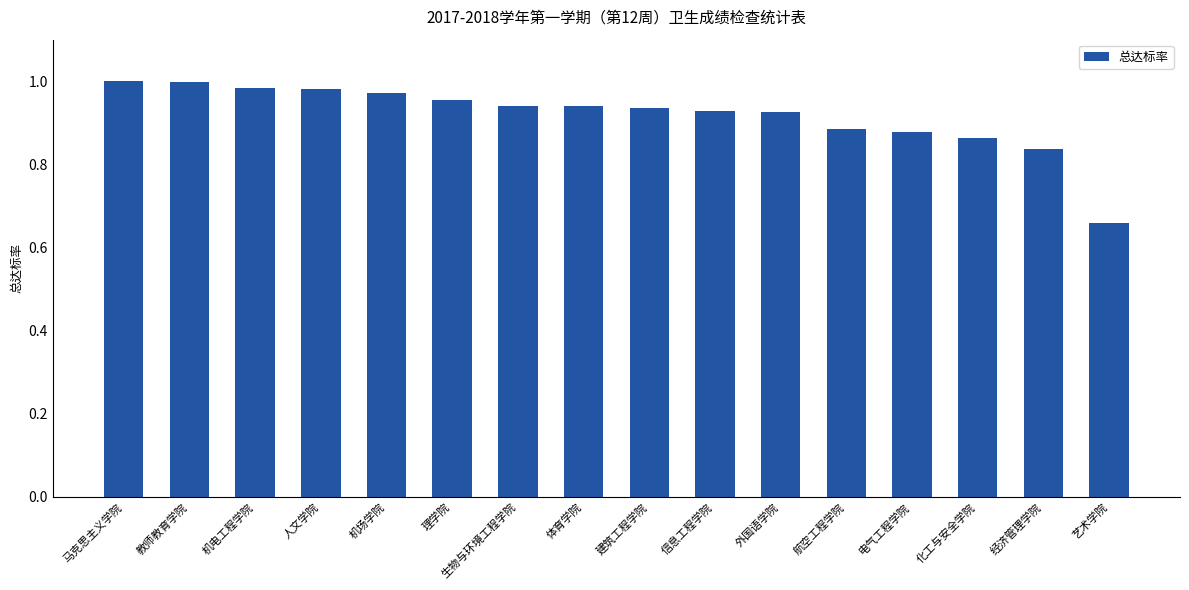

Is it true that the value at 化工与安全学院 is 1.3?

False